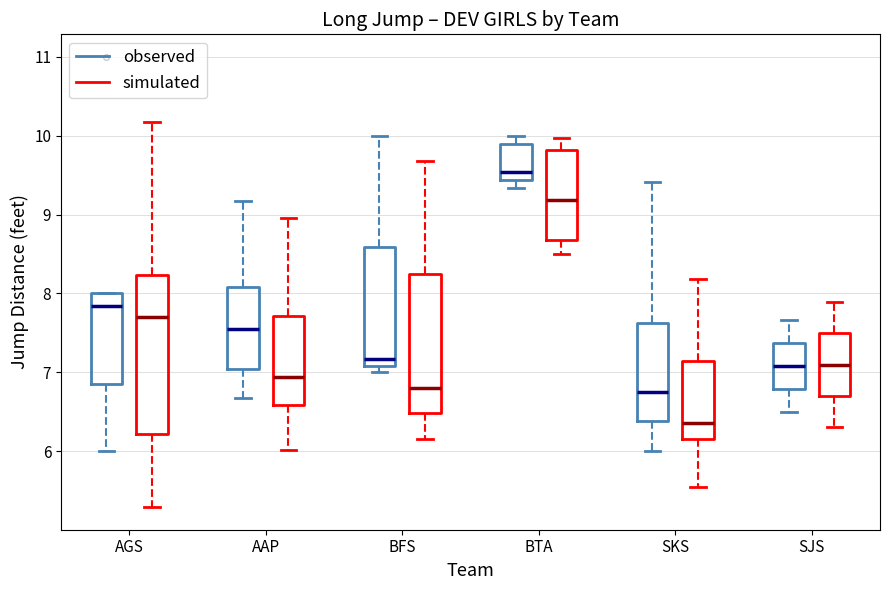

Which box is the tallest, from its lower edge to its upper edge?

AGS (simulated)